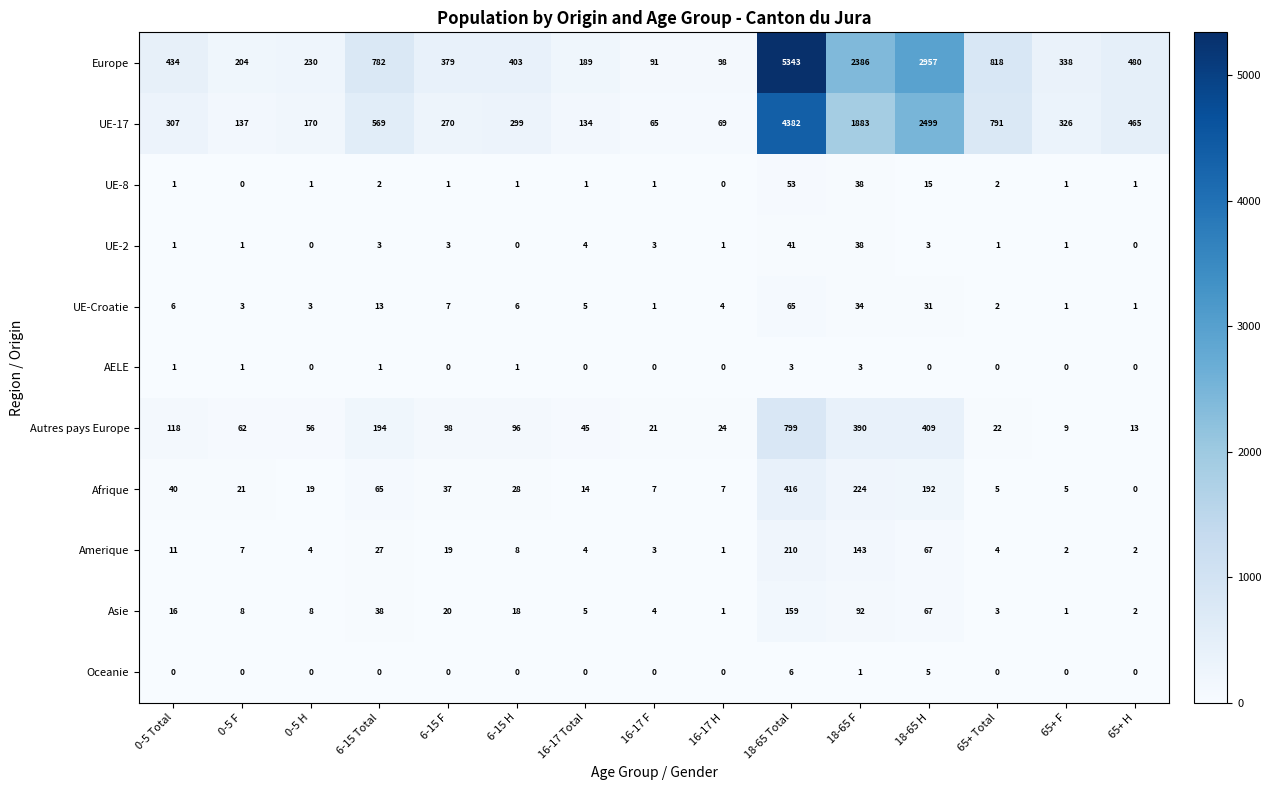

Which series has the largest total across all categories?

Europe